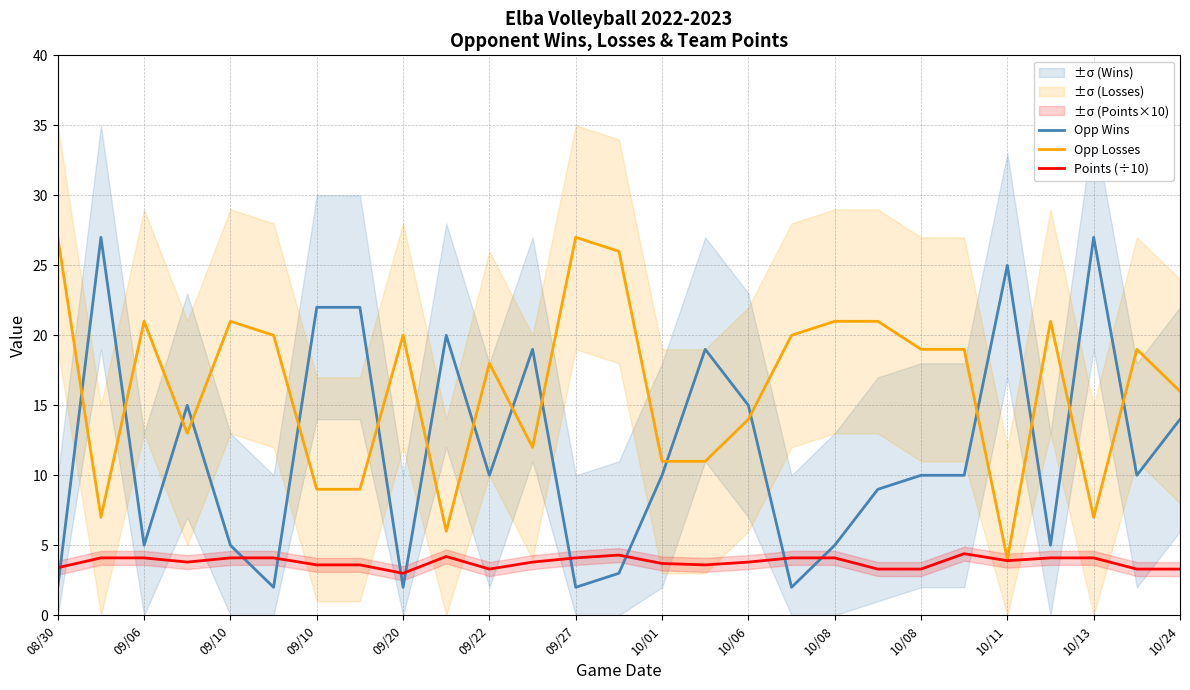

True or false: Points (÷10) has more than 2 points higher than both neighbors.

True